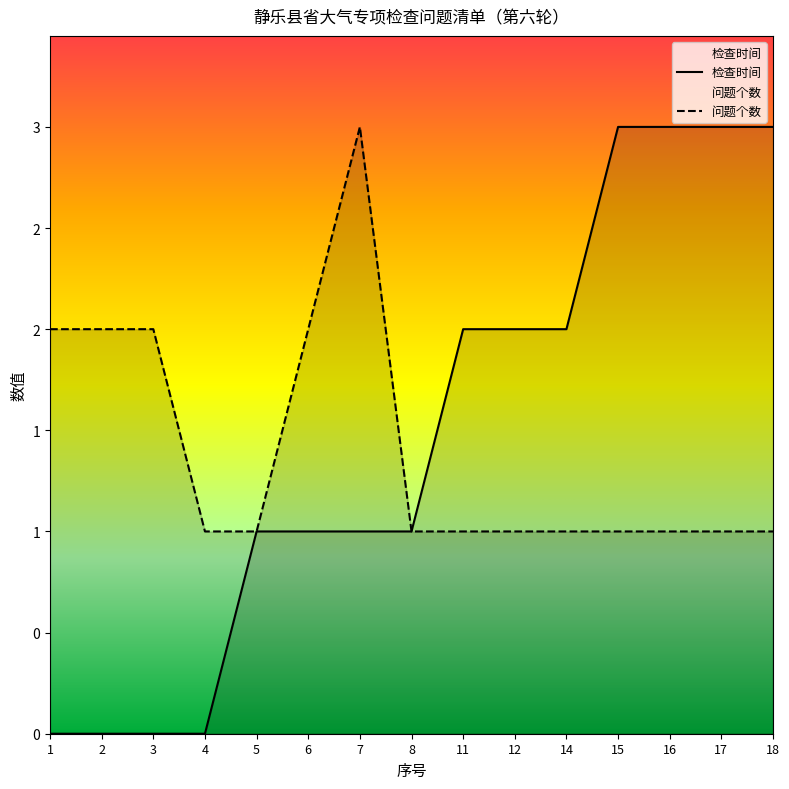

What is the value of the 问题个数 point at the 12th from the left?

1